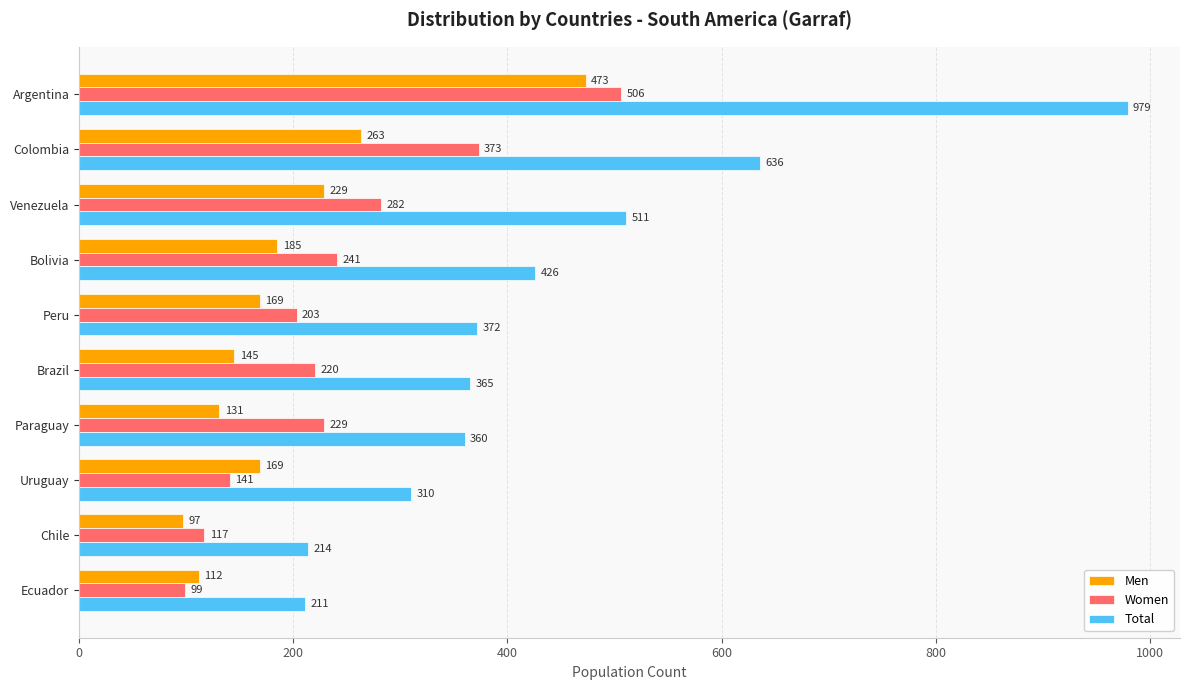

What is the difference between the Men values at Ecuador and Argentina?

361